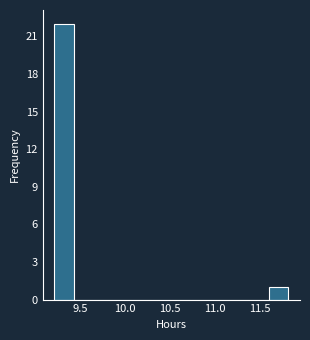

Reading left to right, list every bar in this chart as the range it spans on the x-axis followed by its height. Neither the bar edges nor the heights are printed on the chart, so give them approximately, as read against the axes.

9.20 to 9.45: 22
9.45 to 9.65: 0
9.65 to 9.85: 0
9.85 to 10.10: 0
10.10 to 10.30: 0
10.30 to 10.50: 0
10.50 to 10.75: 0
10.75 to 10.95: 0
10.95 to 11.15: 0
11.15 to 11.40: 0
11.40 to 11.60: 0
11.60 to 11.80: 1